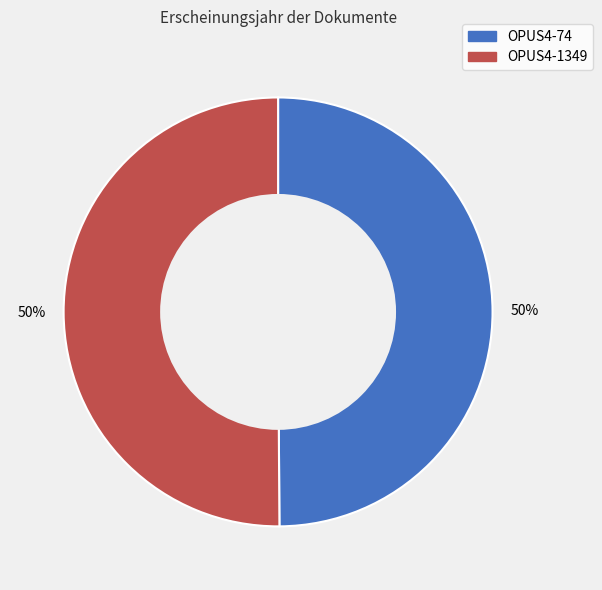

To the nearest percent, what percentage of the pie is OPUS4-74?

50%